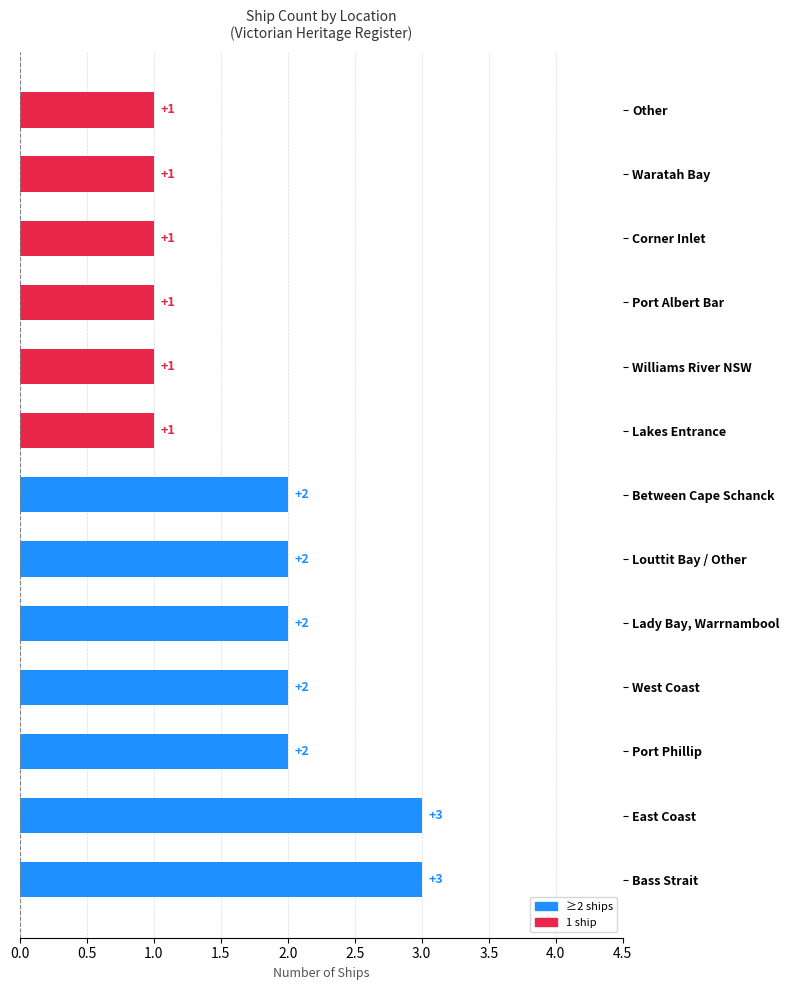

How many values are between 1 and 2?

11